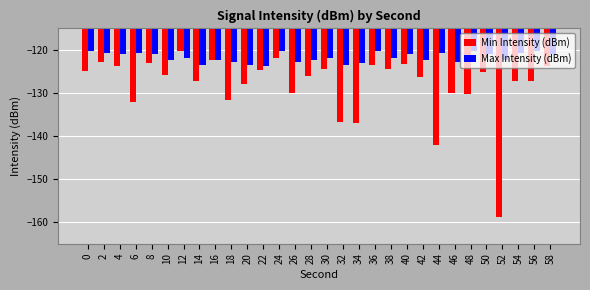

Is the value of Min Intensity (dBm) at 36 greater than the value of Max Intensity (dBm) at 38?

No